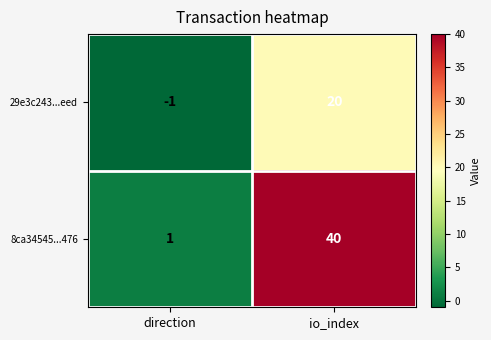

Which series has the largest total across all categories?

8ca34545...476